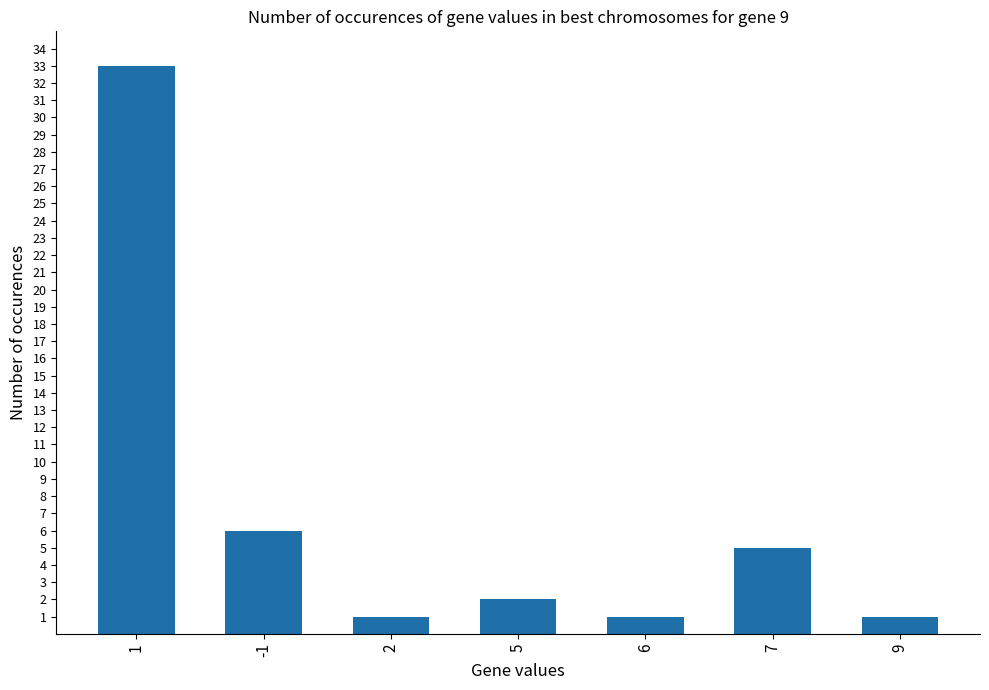

What is the change in value from 1 to 7?

-28